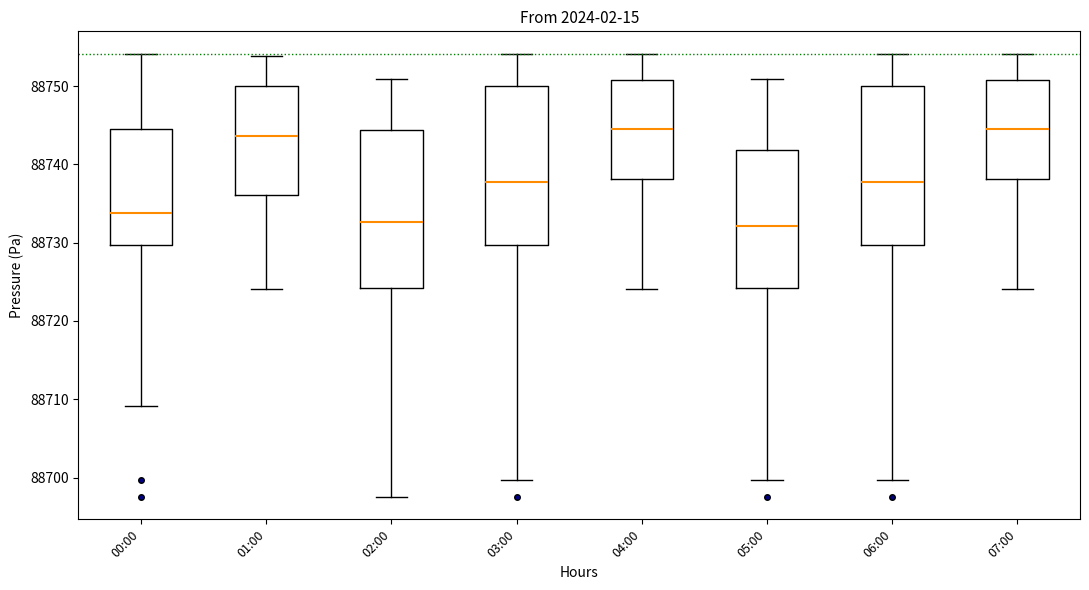

Reading left to right, read every box against the y-axis: the position of its median line, the range the box covers, and the ends of its whiskers. The values are not printed on the chart, so give them approximately, as read against the axis.

00:00: median 88734, box 88730 to 88745, whiskers 88709 to 88754
01:00: median 88744, box 88736 to 88750, whiskers 88724 to 88754
02:00: median 88733, box 88724 to 88744, whiskers 88698 to 88751
03:00: median 88738, box 88730 to 88750, whiskers 88700 to 88754
04:00: median 88745, box 88738 to 88751, whiskers 88724 to 88754
05:00: median 88732, box 88724 to 88742, whiskers 88700 to 88751
06:00: median 88738, box 88730 to 88750, whiskers 88700 to 88754
07:00: median 88745, box 88738 to 88751, whiskers 88724 to 88754